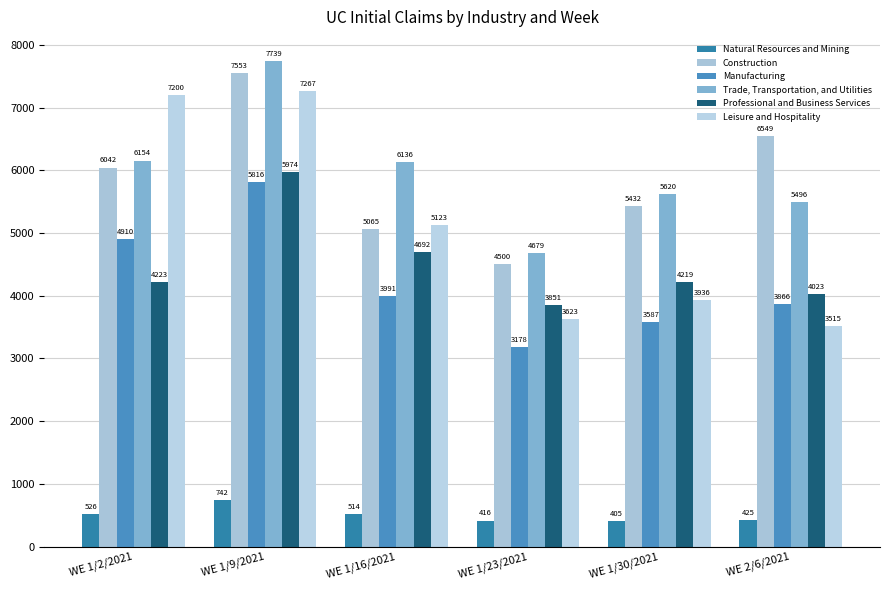

What is the label of the 6th bar from the left?

WE 2/6/2021